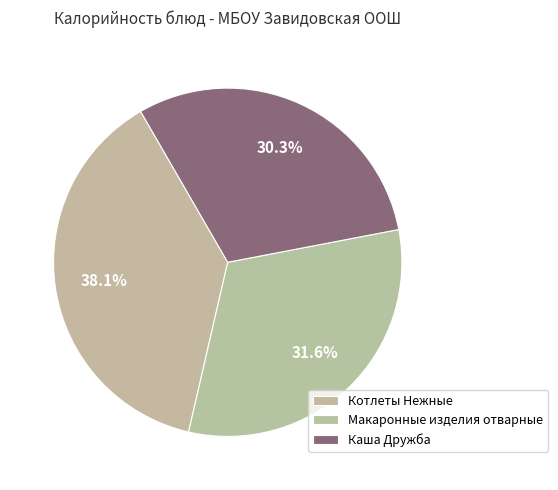

How many slices are in this pie chart?

3